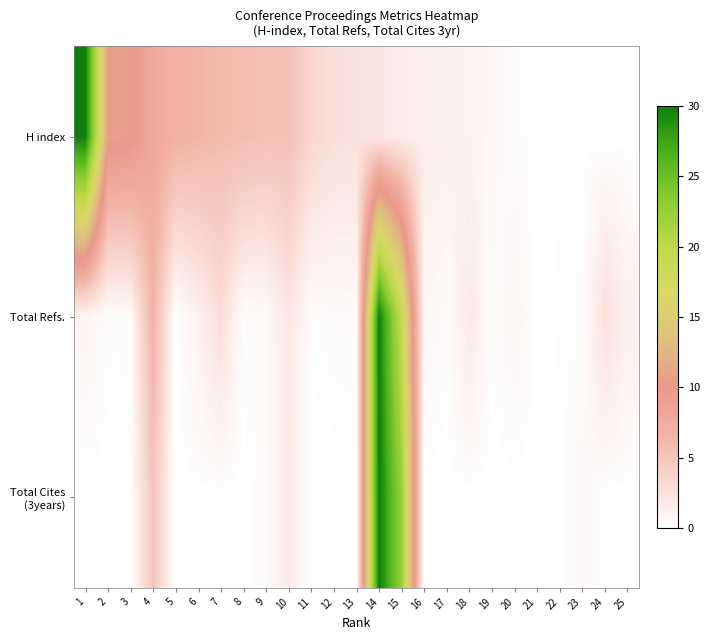

At how many categories does at least one series exceed 9?

5